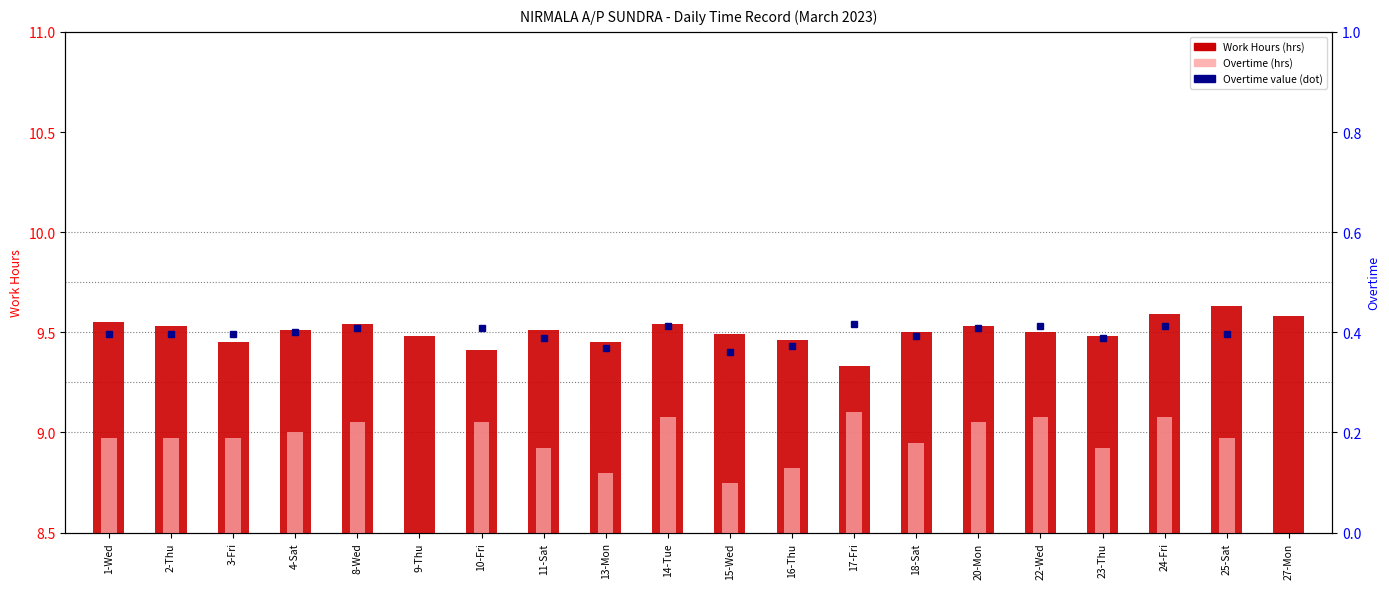

At which category does the chart reach its peak across all series?

25-Sat